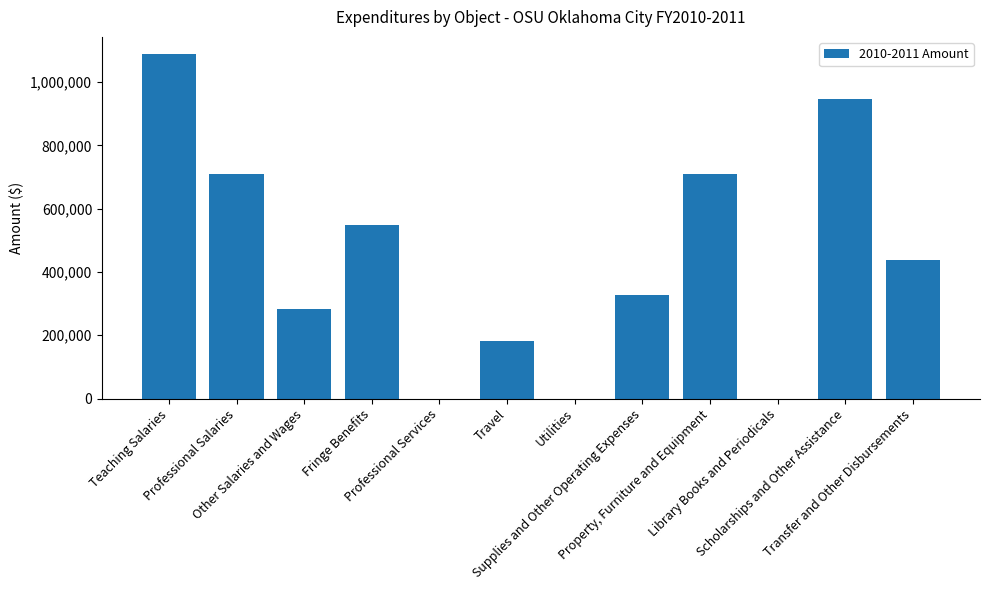

At which label is the value closest to 544201?

Fringe Benefits